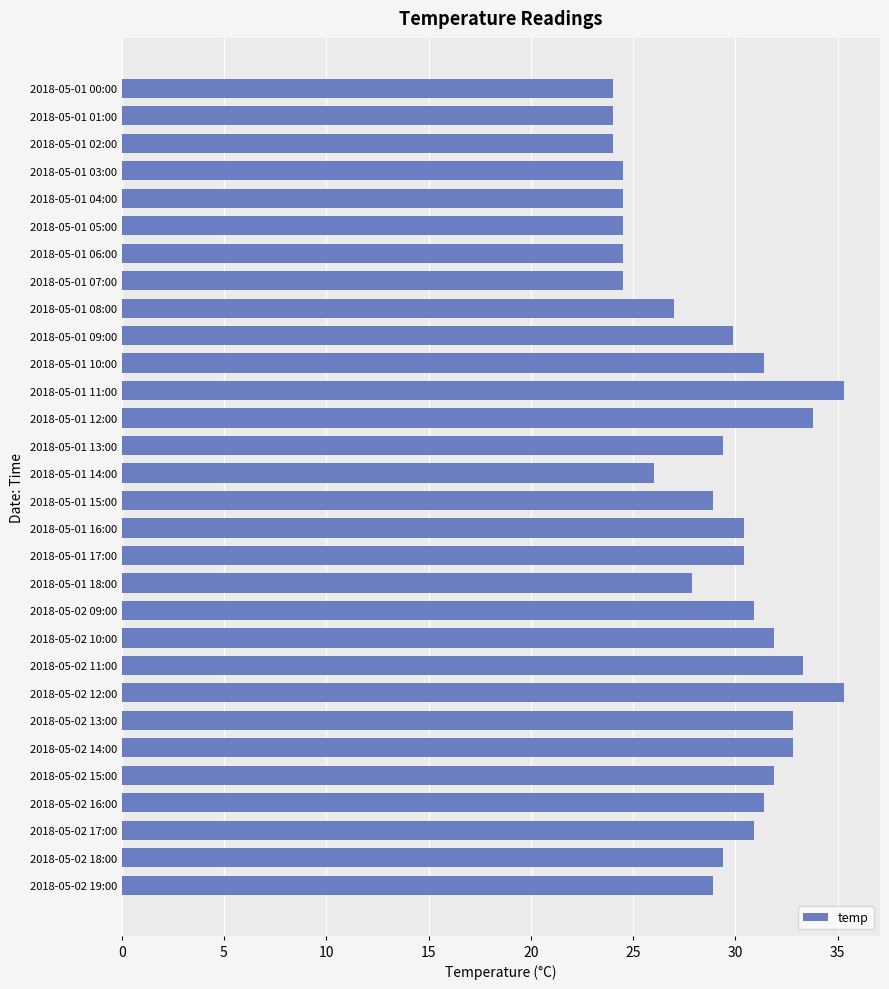

What is the smallest value displayed?

24.0